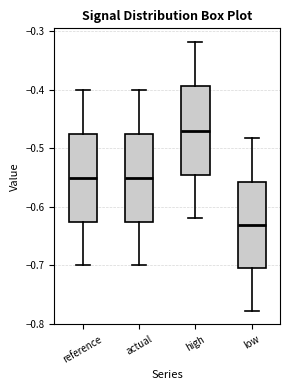

Reading left to right, read every box against the y-axis: the position of its median line, the range the box covers, and the ends of its whiskers. The values are not printed on the chart, so give them approximately, as read against the axis.

reference: median -0.55, box -0.63 to -0.48, whiskers -0.70 to -0.40
actual: median -0.55, box -0.63 to -0.48, whiskers -0.70 to -0.40
high: median -0.47, box -0.55 to -0.39, whiskers -0.62 to -0.32
low: median -0.63, box -0.71 to -0.56, whiskers -0.78 to -0.48